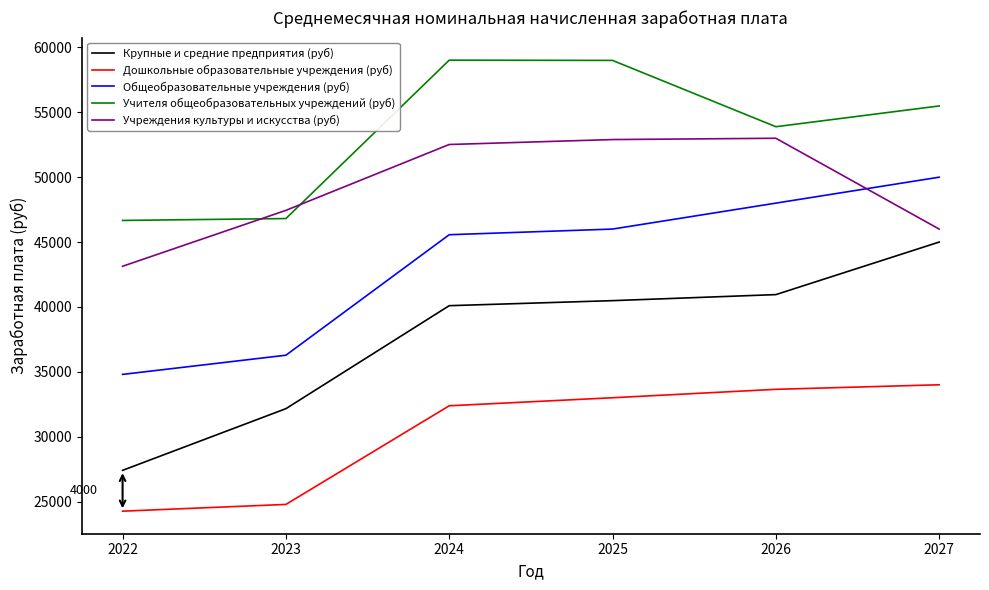

The value of Дошкольные образовательные учреждения (руб) at 2022 is 24258.1. True or false?

True